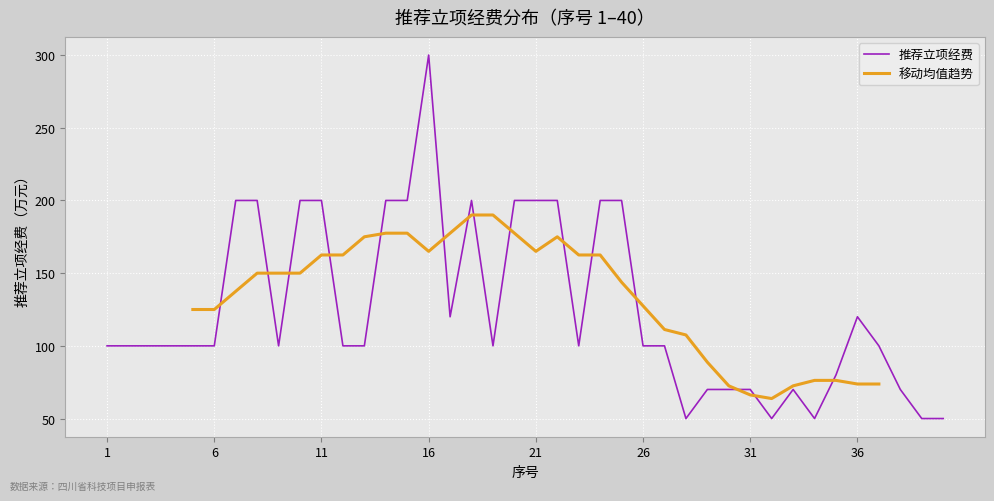

Where is the data nearest to the value 175?

7